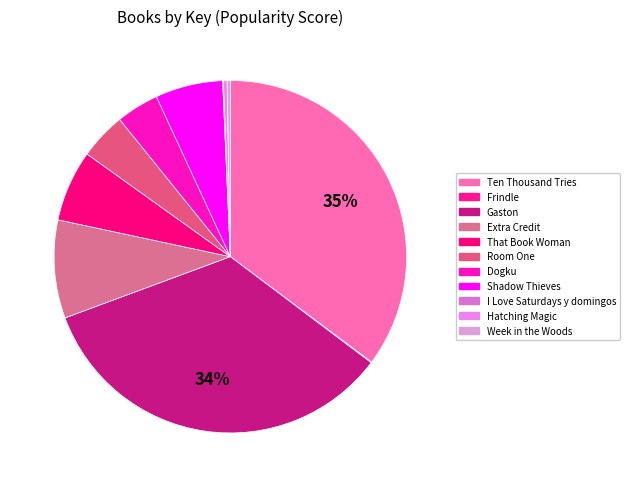

Is it true that Dogku is 4% of the pie?

True